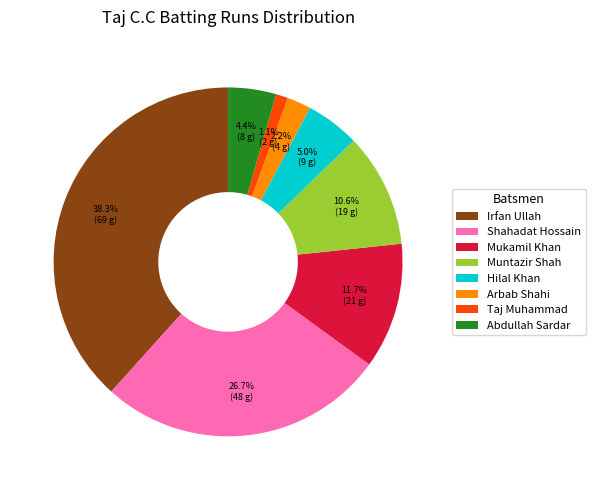

True or false: Muntazir Shah accounts for 21% of the total.

False